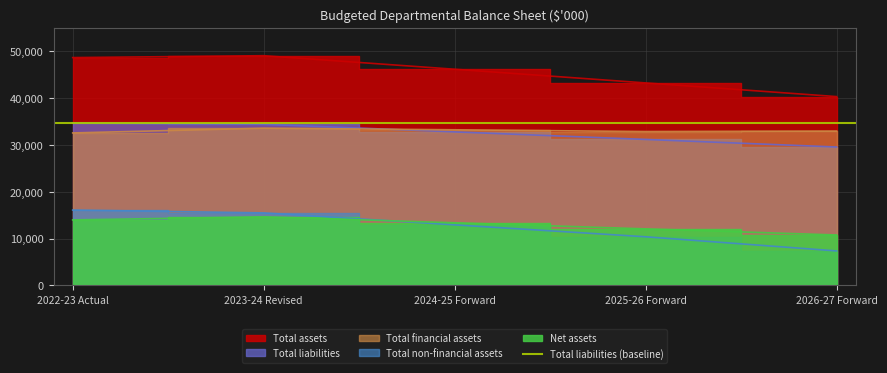

What value does the Net assets series have at 2026-27 Forward, to the nearest 10?

10760